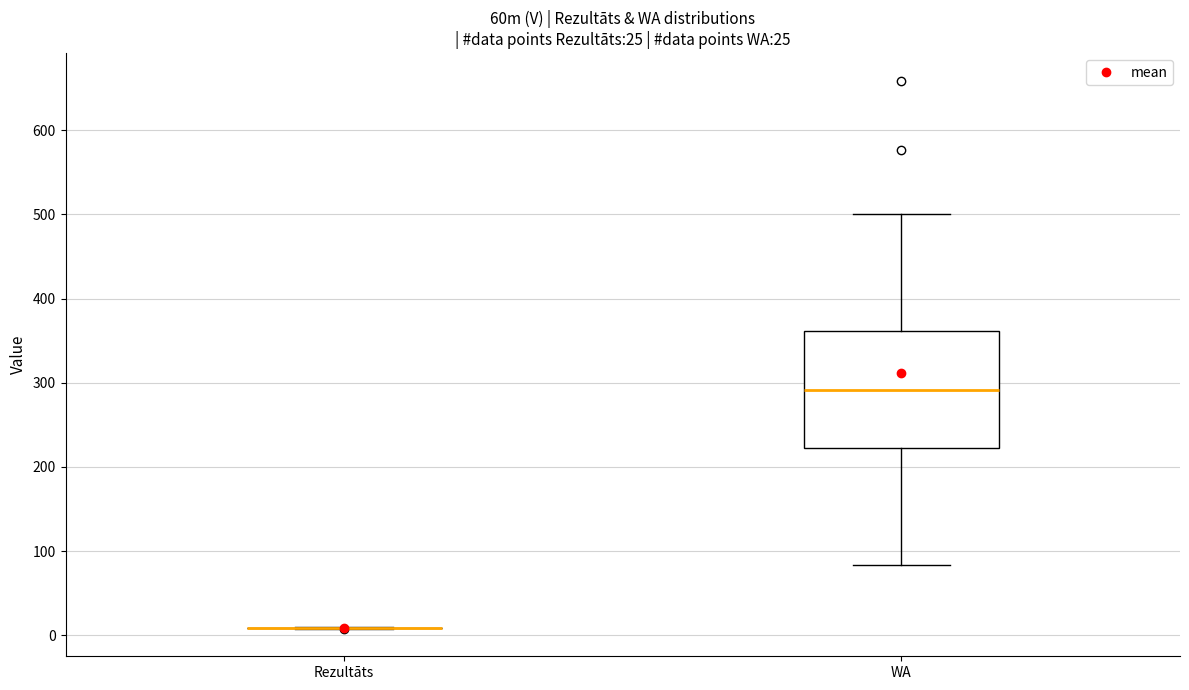

Which box is the tallest, from its lower edge to its upper edge?

WA